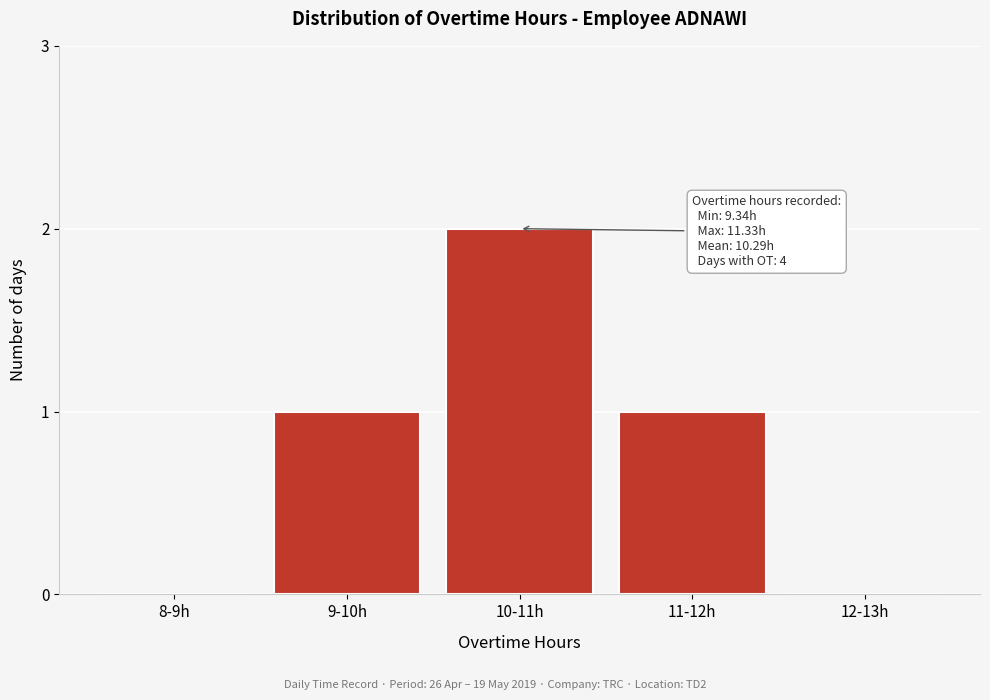

Reading left to right, what are all the values shown in this chart?

8-9h=0	9-10h=1	10-11h=2	11-12h=1	12-13h=0